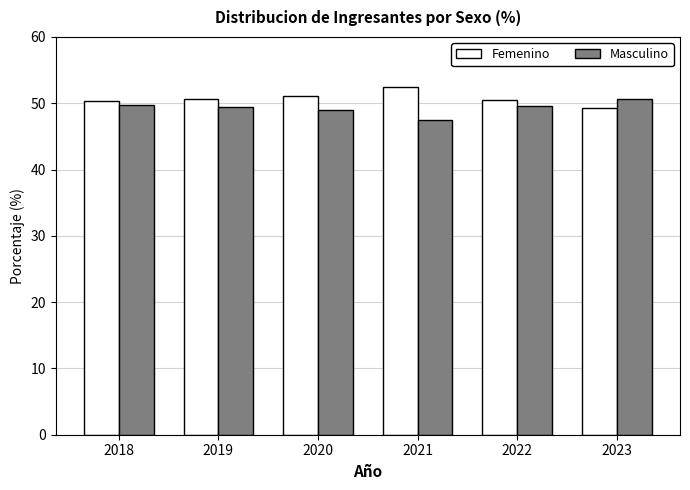

What are all the series names shown in the legend?

Femenino, Masculino